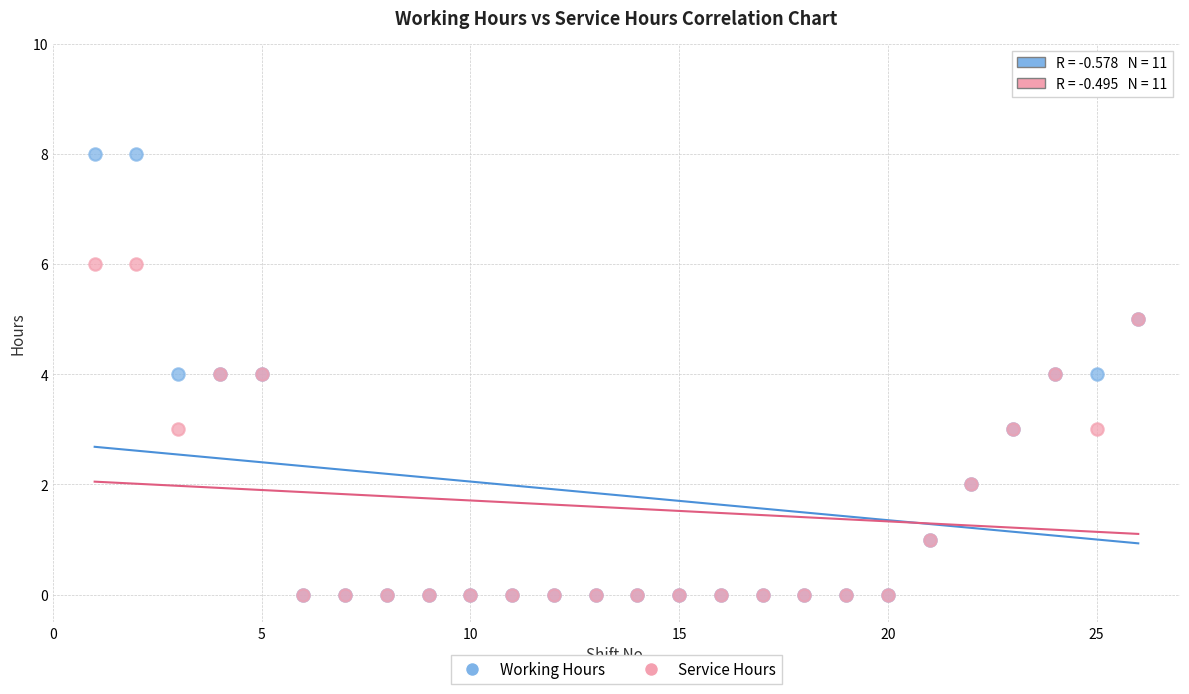

What are all the series names shown in the legend?

Working Hours, Service Hours